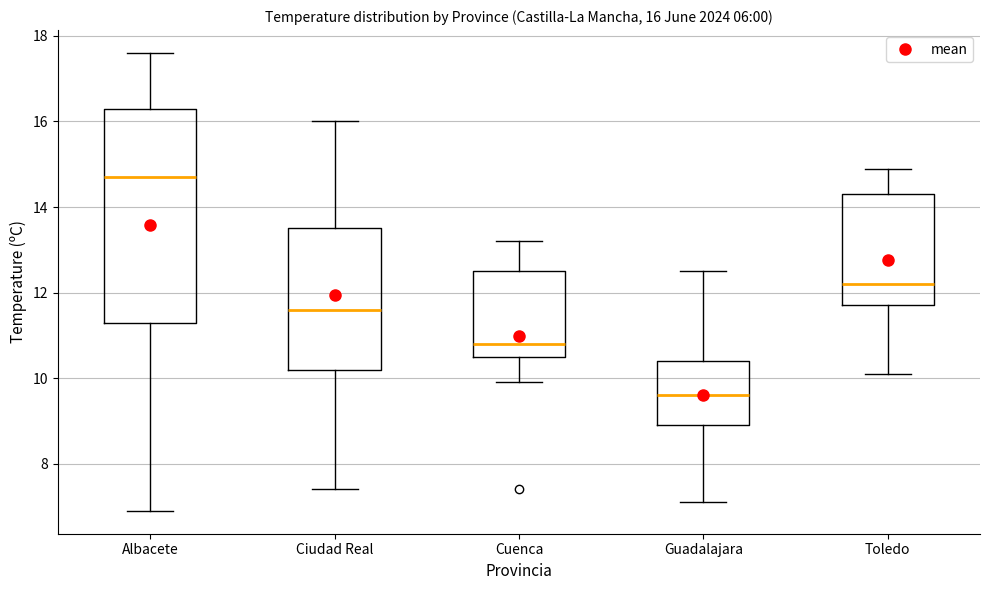

Which box's median line is the highest?

Albacete